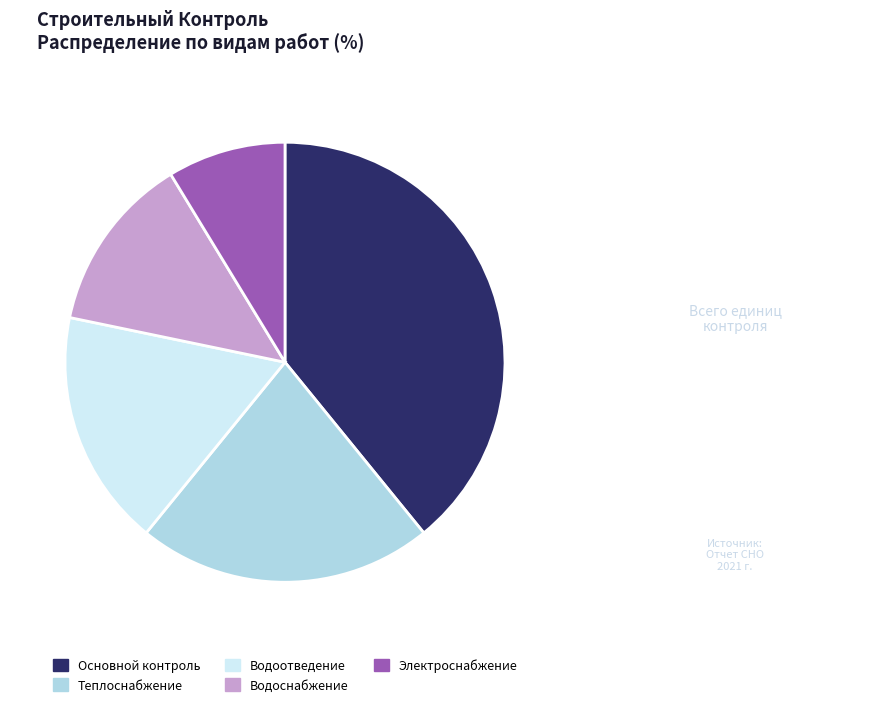

Is it true that Водоснабжение is 22% of the pie?

False